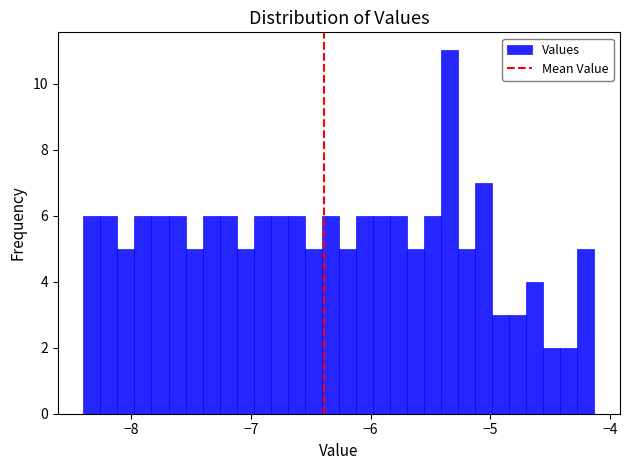

Read against the x-axis, roughly where is the centre of the tallest bar?

-5.3